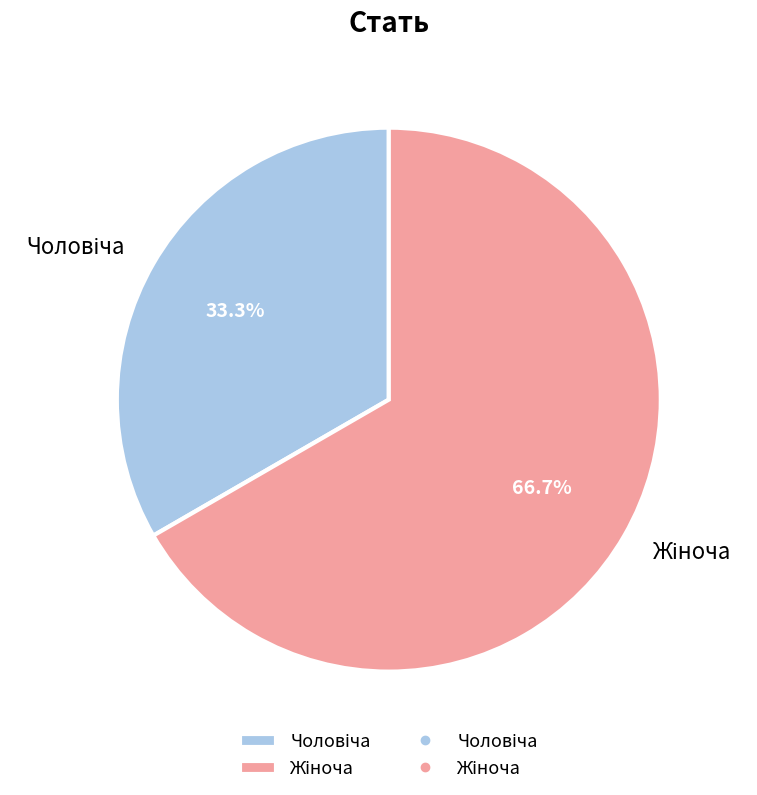

Is there a majority slice in this chart?

Yes